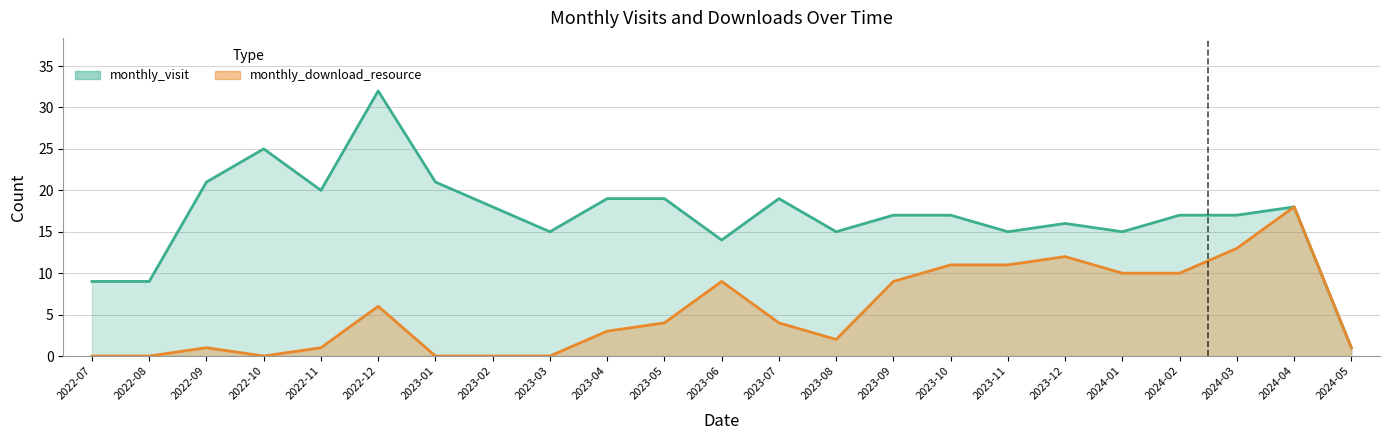

What is the total value across all series at 2023-09?

26